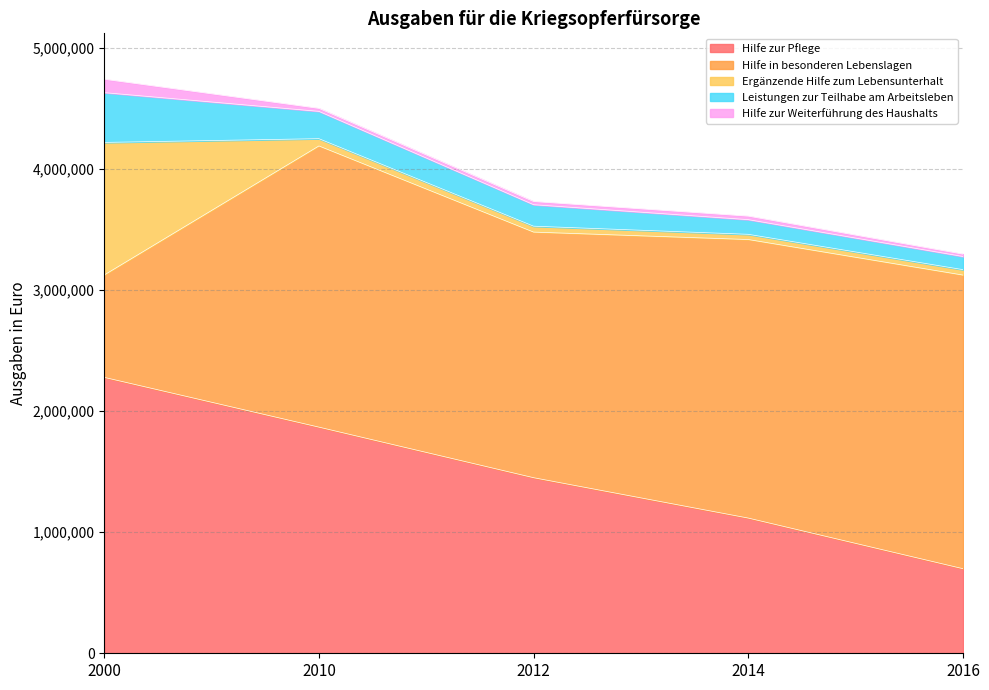

True or false: Hilfe zur Weiterführung des Haushalts and Hilfe in besonderen Lebenslagen cross at least once.

False